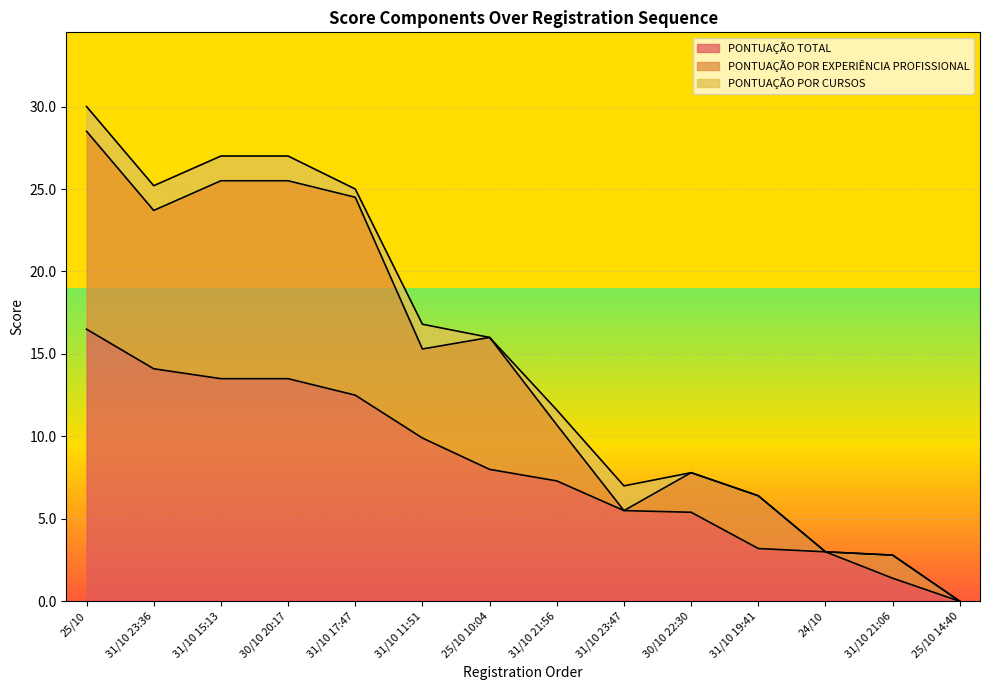

Does the chart display data point markers on the line(s)?

No